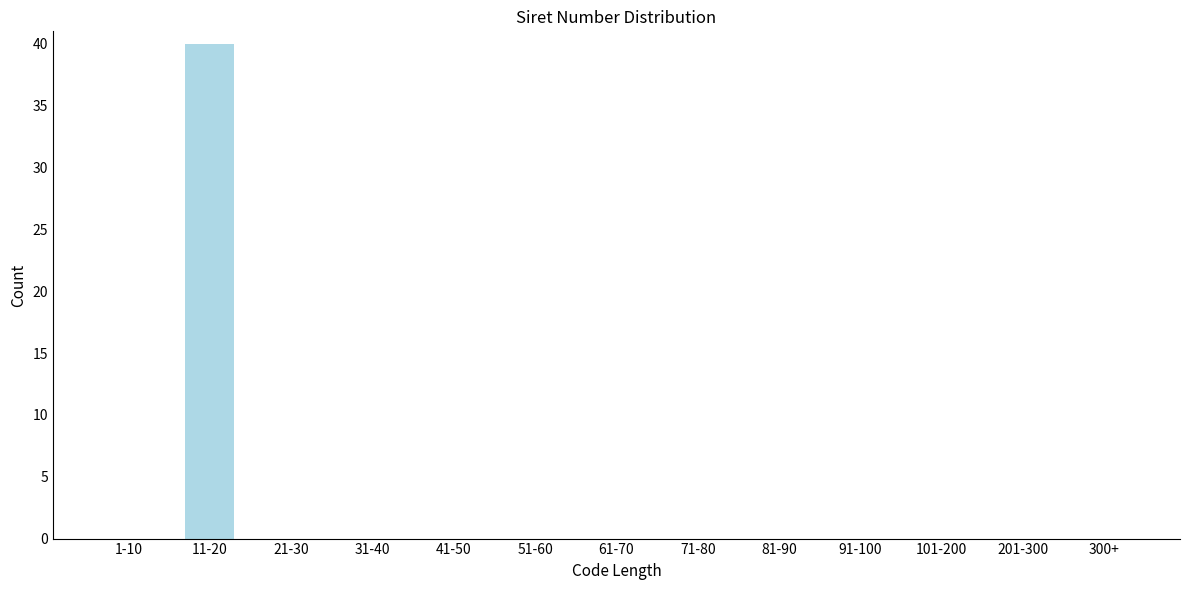

Reading left to right, list all the values displayed in this chart.

1-10=0	11-20=40	21-30=0	31-40=0	41-50=0	51-60=0	61-70=0	71-80=0	81-90=0	91-100=0	101-200=0	201-300=0	300+=0